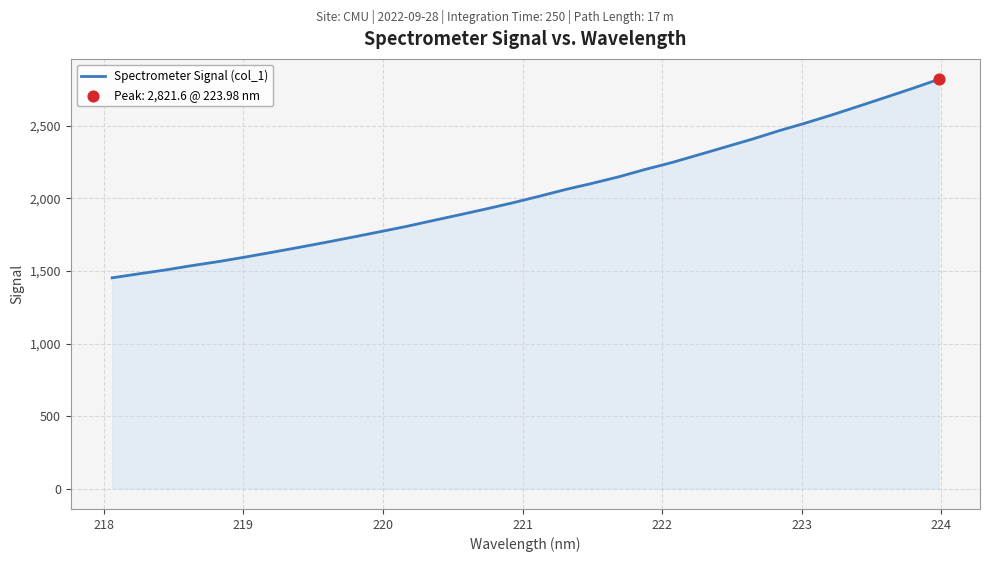

What is the smallest value displayed?

1452.9